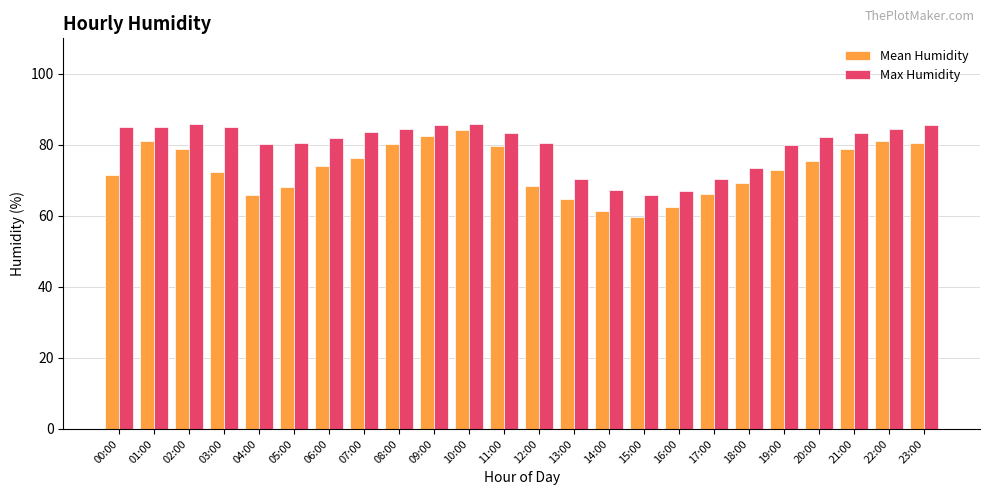

What value does the Max Humidity series have at 06:00?

81.8